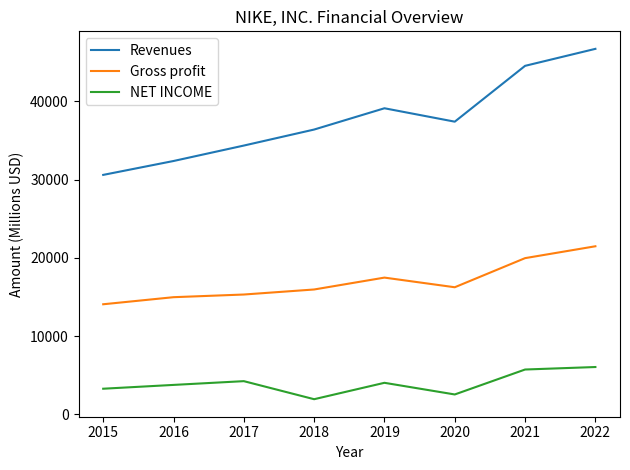

At 2021, list the series in order from smallest to largest.

NET INCOME, Gross profit, Revenues